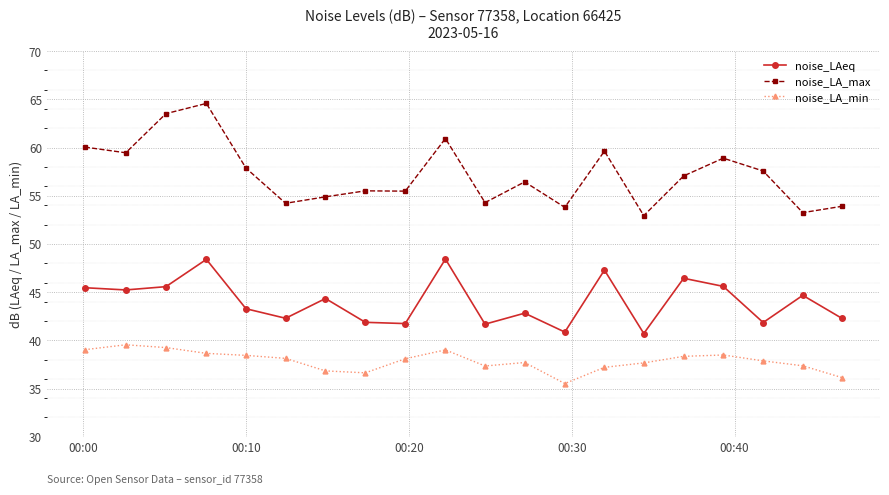

What is the maximum value for noise_LA_max?

64.6